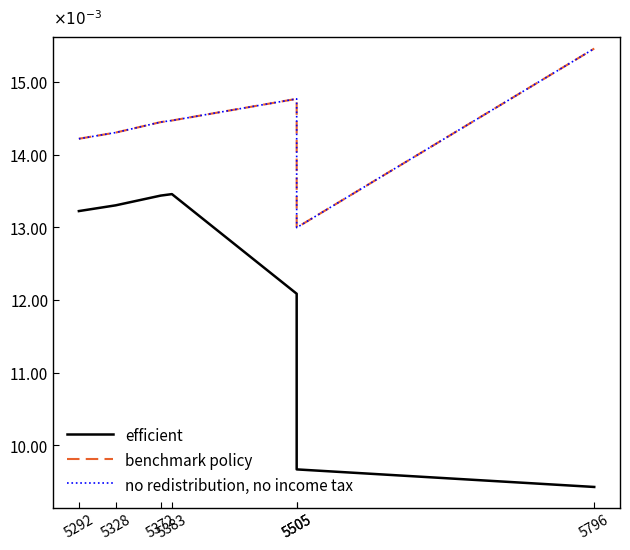

What is the value of the efficient point at the 7th from the left?

9.4